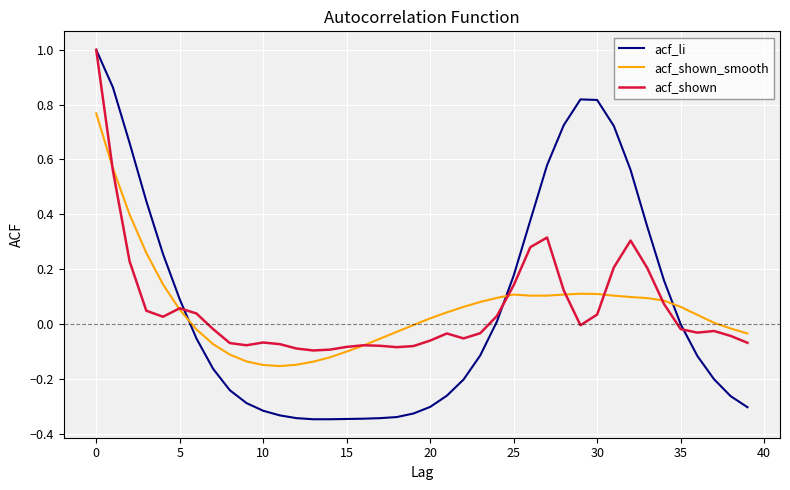

What is the greatest value displayed?

1.0